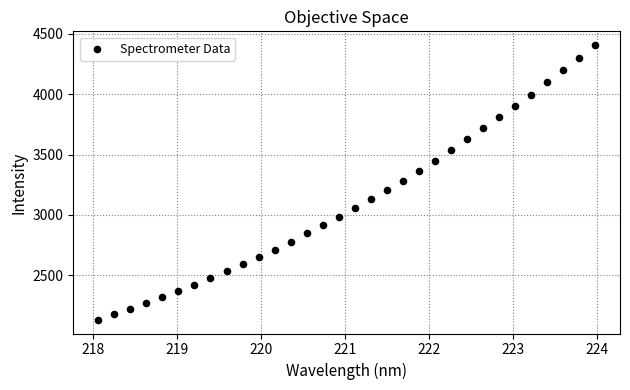

What is the range of X values (max minus min)?

5.9